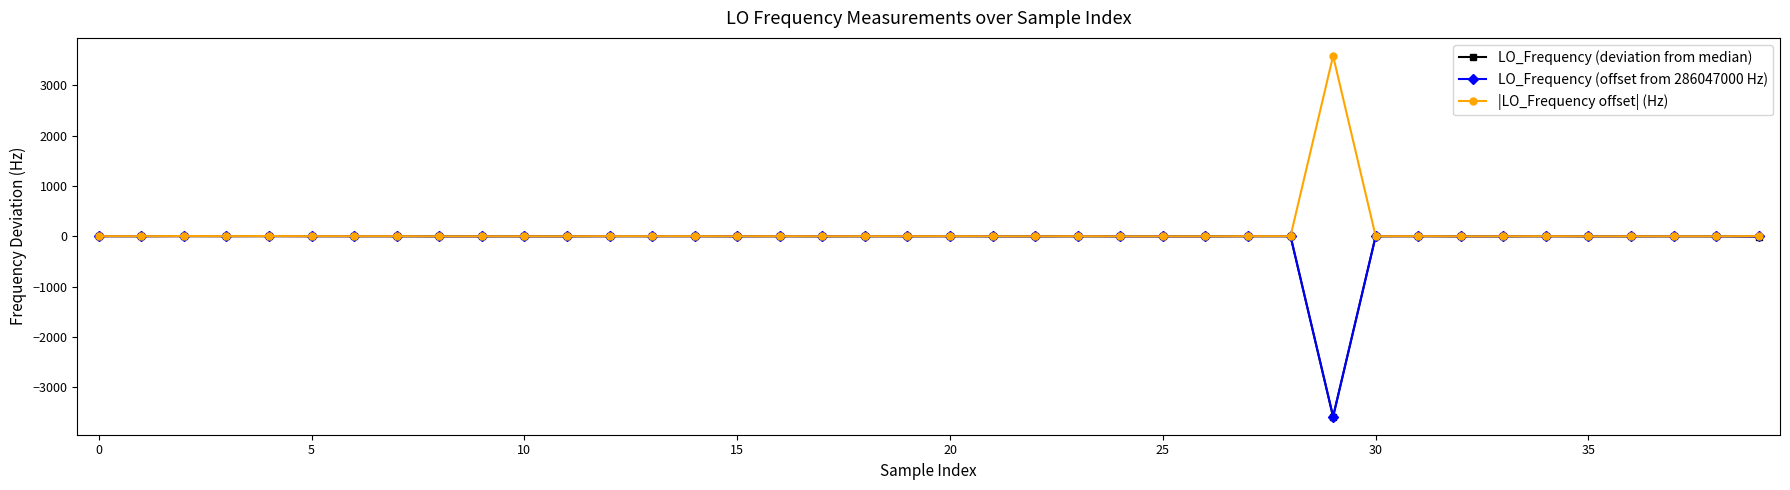

What is the lowest value of the LO_Frequency (offset from 286047000 Hz) series?

-3580.9